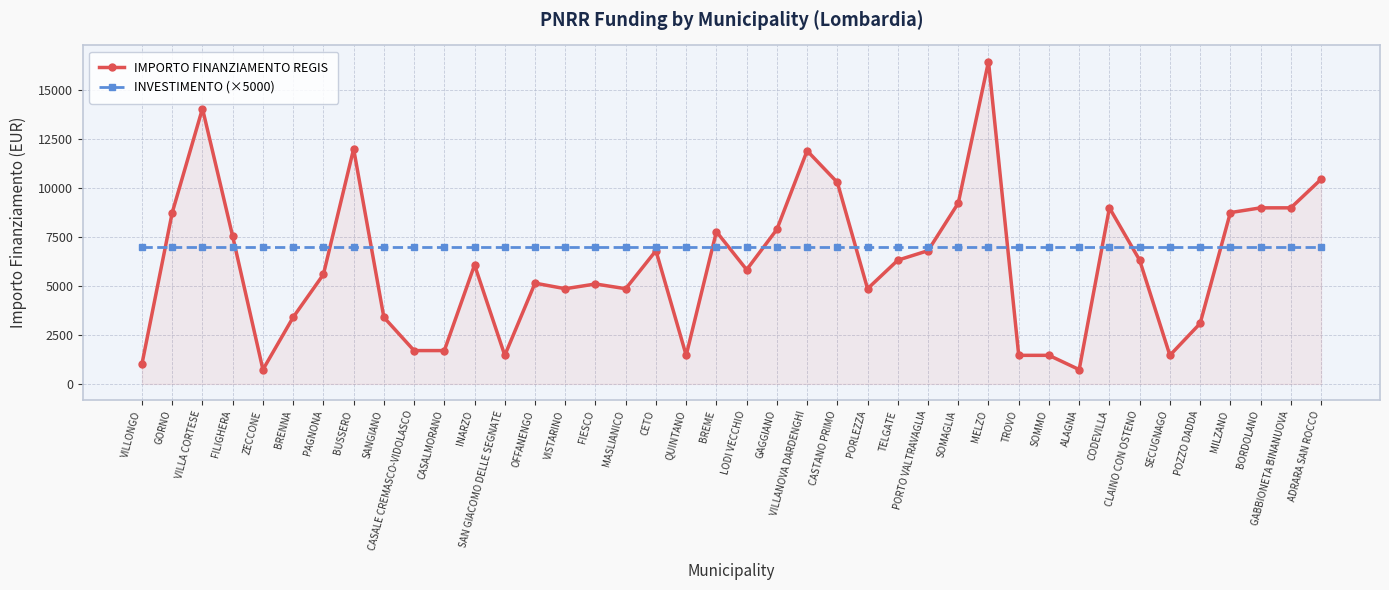

Between which two adjacent categories do INVESTIMENTO (×5000) and IMPORTO FINANZIAMENTO REGIS first intersect?

VILLONGO and GORNO